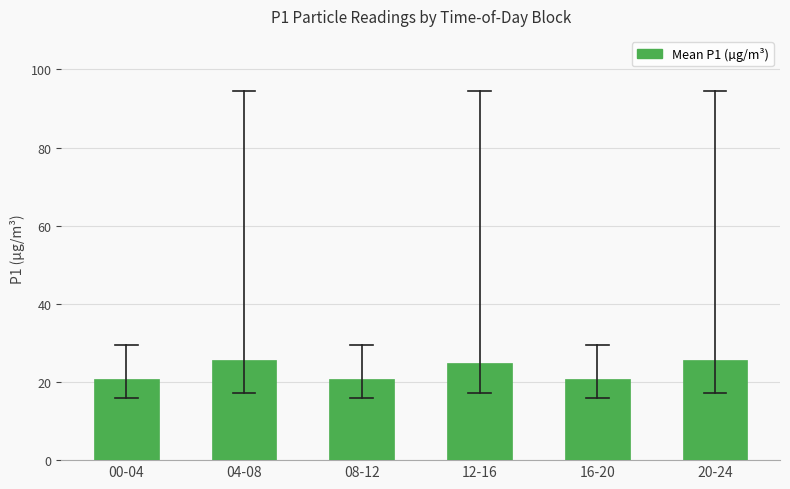

Reading left to right, transcribe all the data shown in this chart.

20.8	25.6	20.8	24.9	20.8	25.6